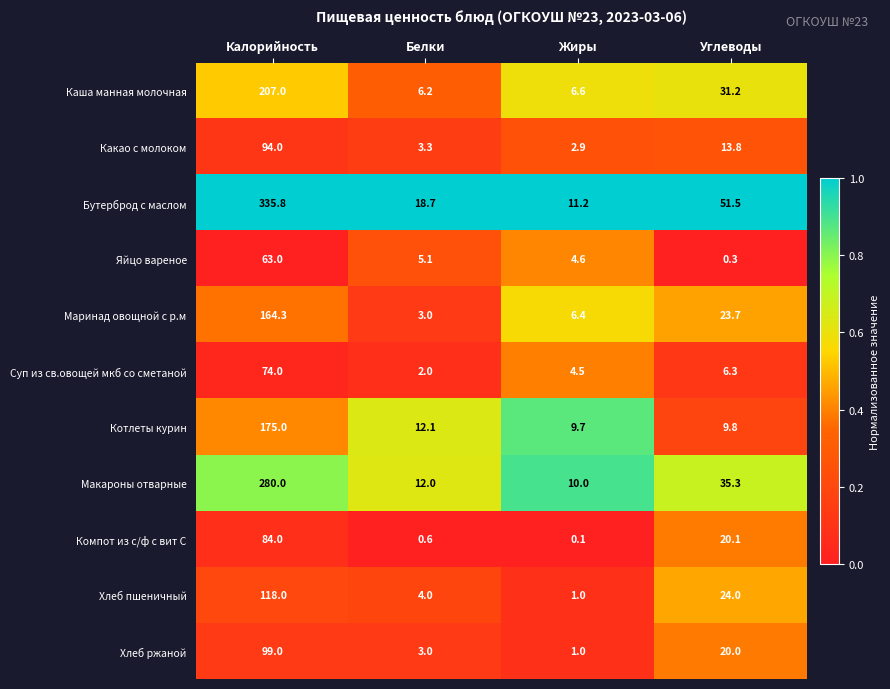

Where does the Какао с молоком series first go above 13?

Калорийность